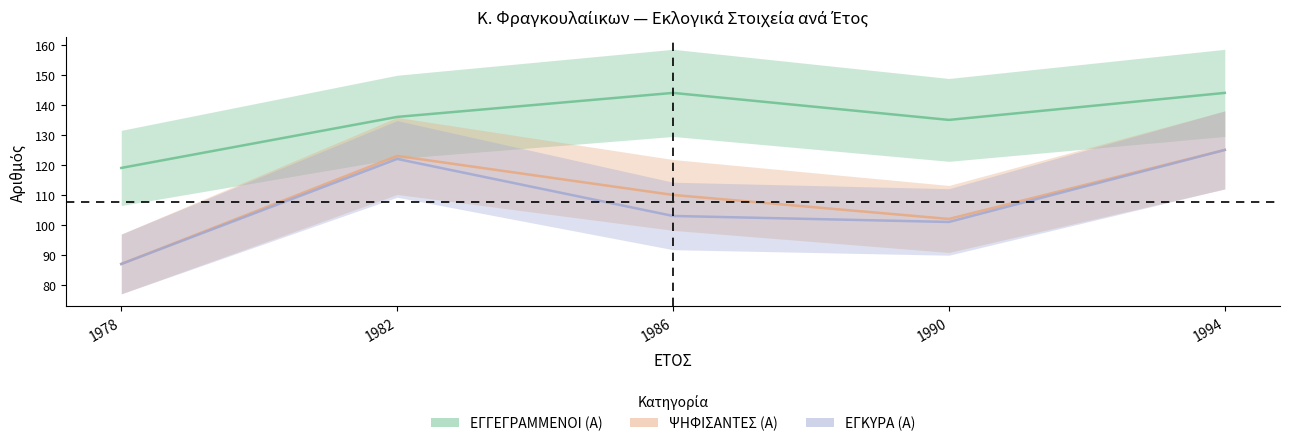

True or false: ΕΓΚΥΡΑ (Α) and ΕΓΓΕΓΡΑΜΜΕΝΟΙ (Α) cross at least once.

False